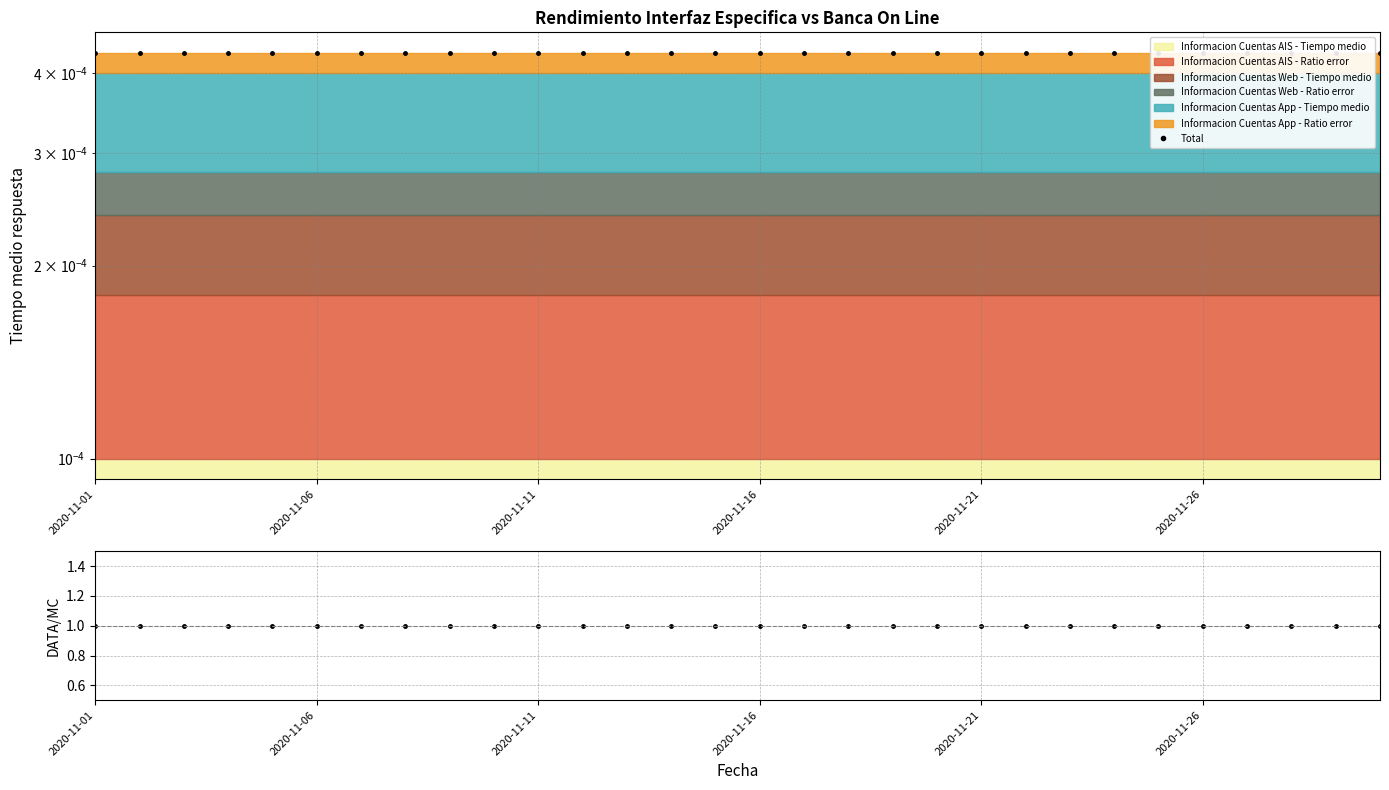

True or false: Ratio has more than 2 interior local peaks.

False